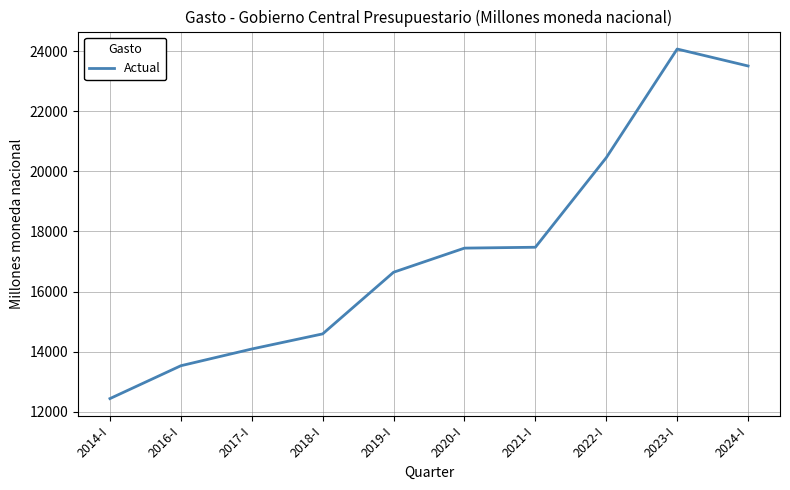

Count the number of data series in this chart.

1